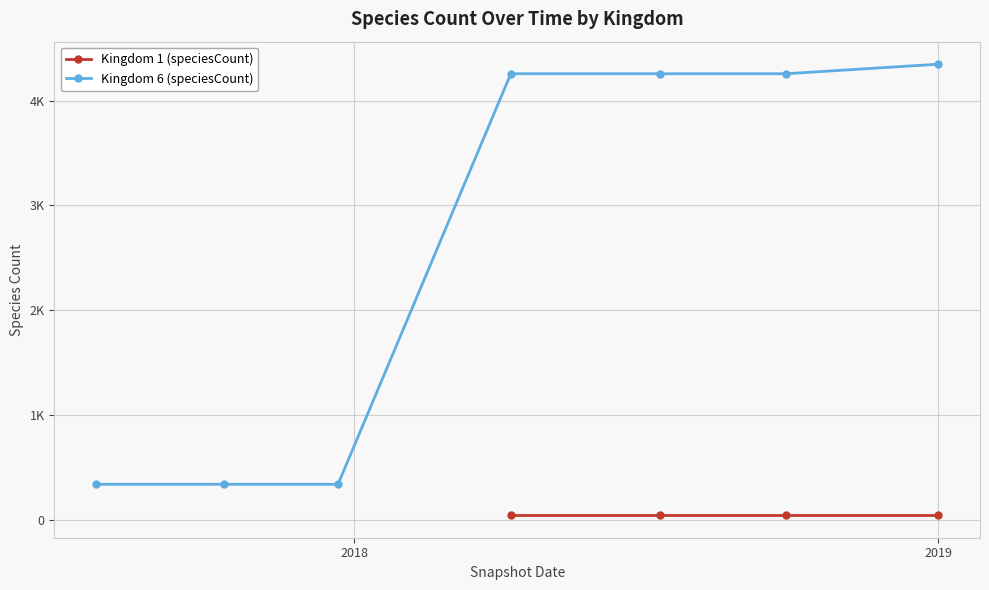

What is the value of the 6th point from the left?

4257